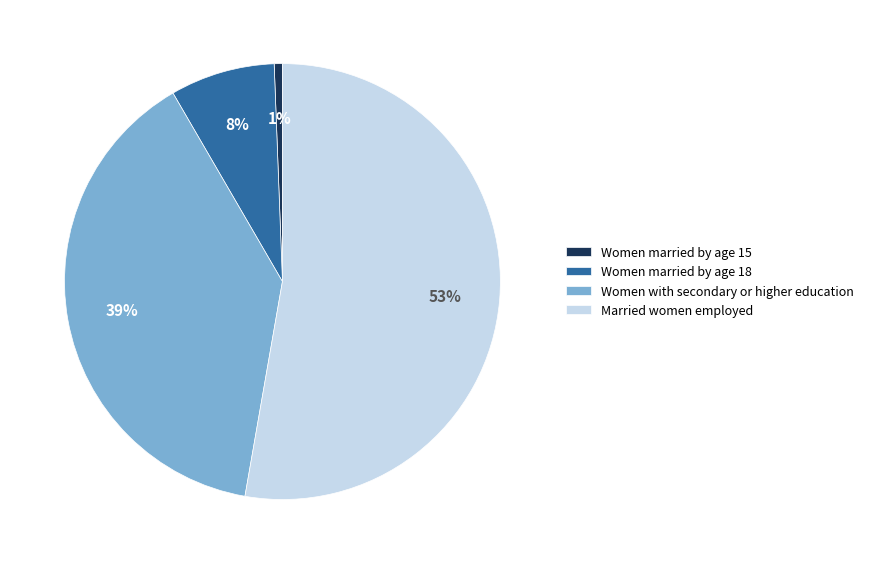

What is the smallest slice in the pie chart?

Women married by age 15